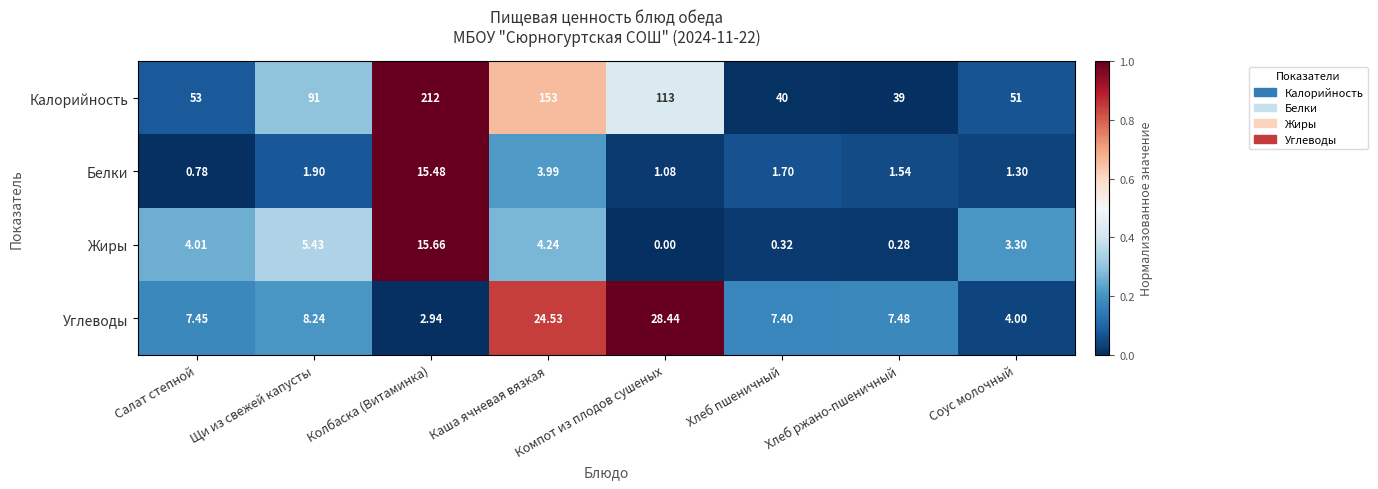

At how many categories does at least one series exceed 0?

8